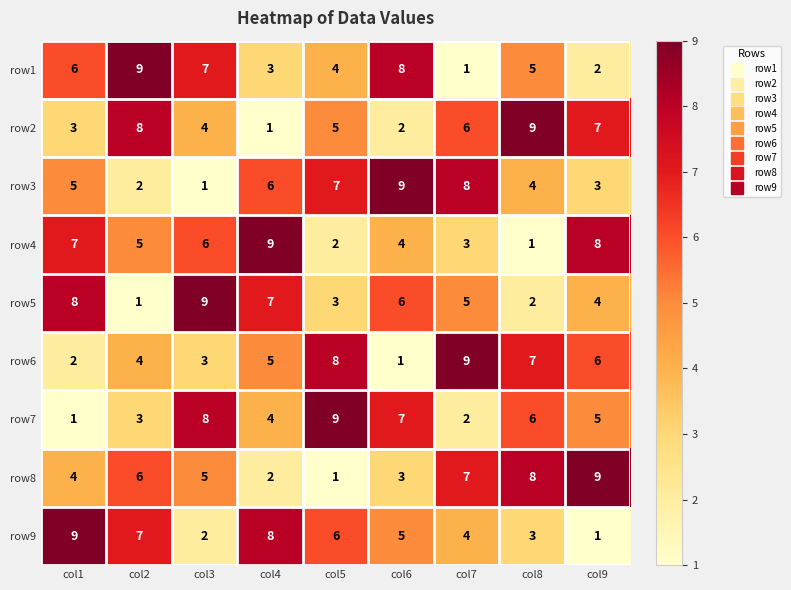

Read the row4 value at col4.

9